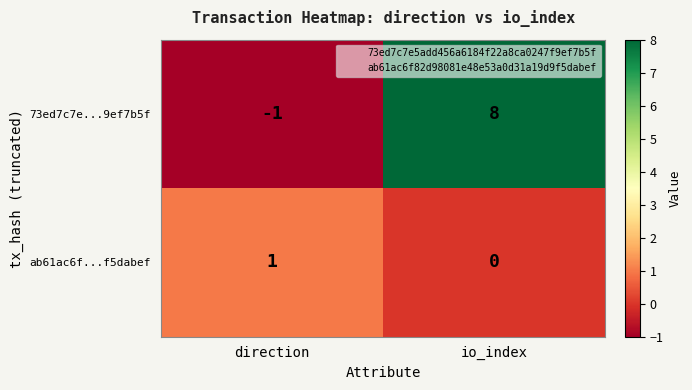

What is the minimum value shown in the chart?

-1